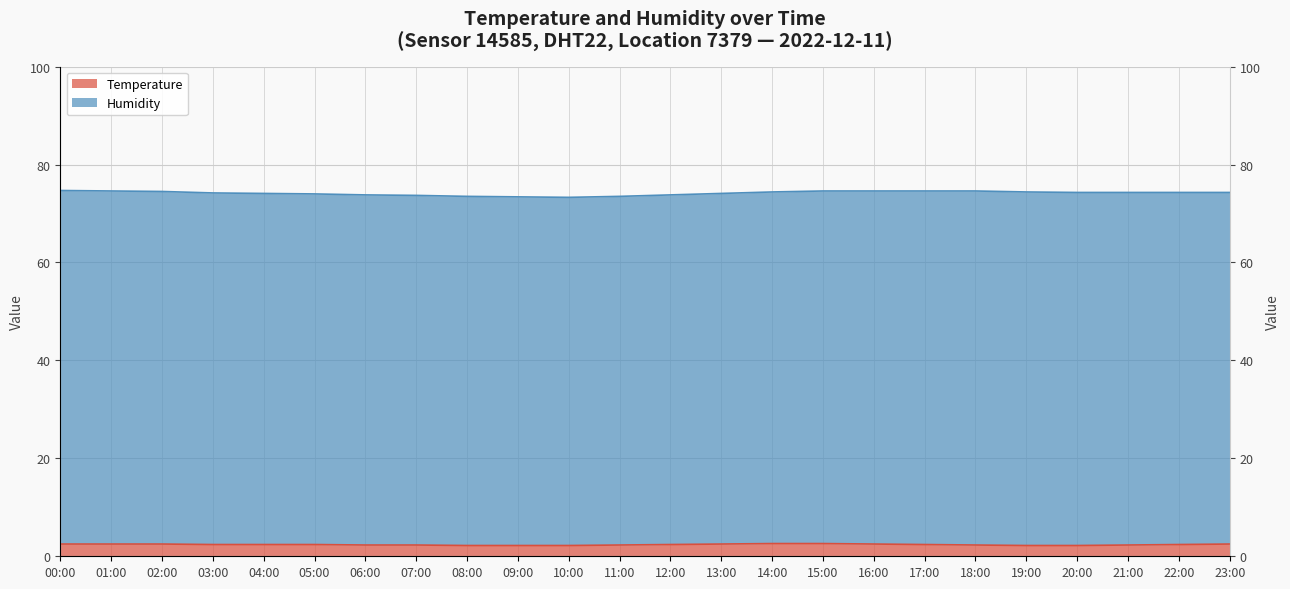

Is it true that the value at 20:00 is 3.7?

False